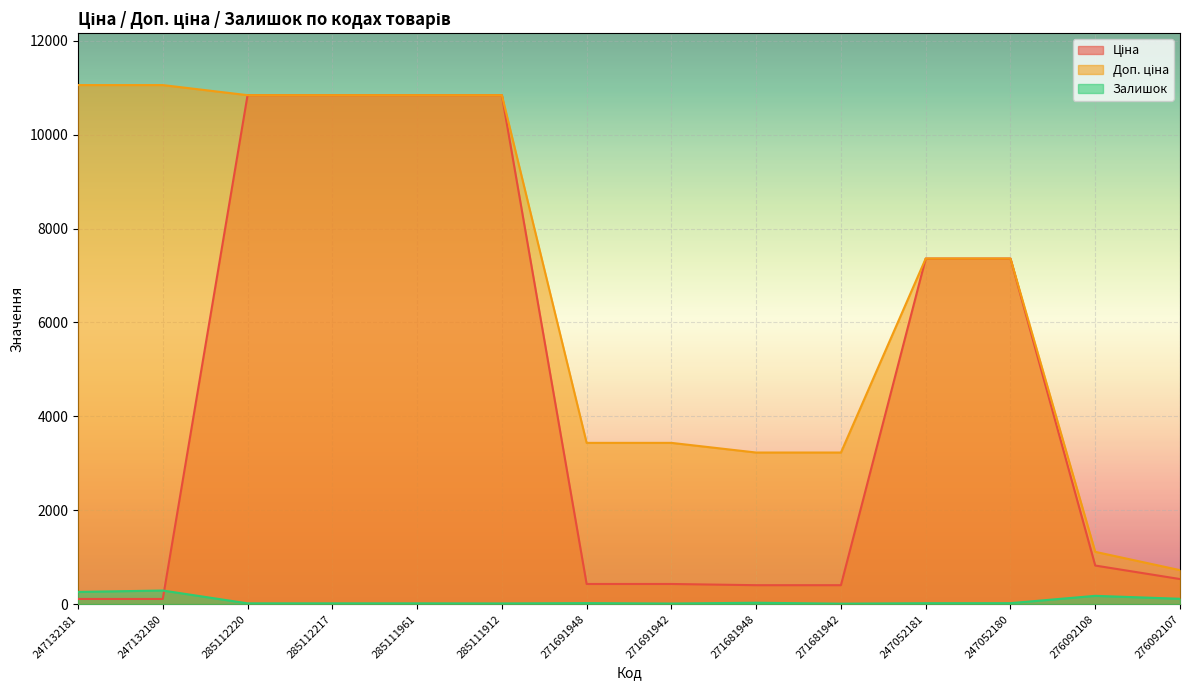

True or false: Доп. ціна and Залишок cross at least once.

False